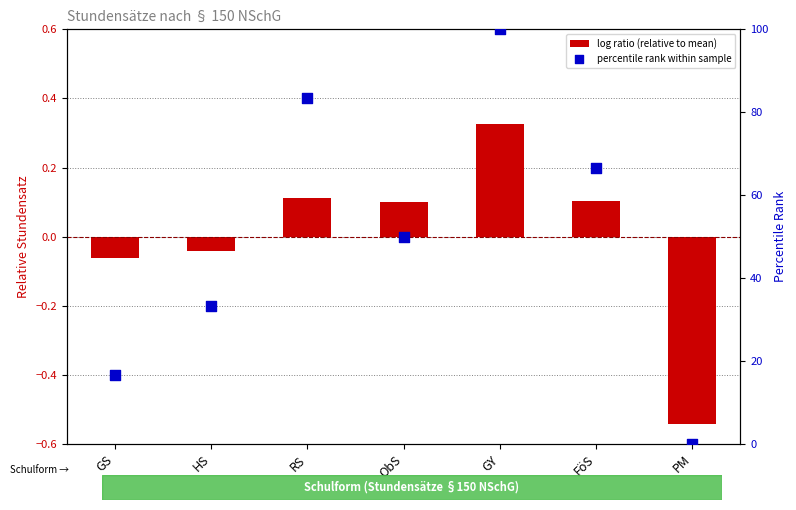

What are all the series names shown in the legend?

log ratio (relative to mean), percentile rank within sample